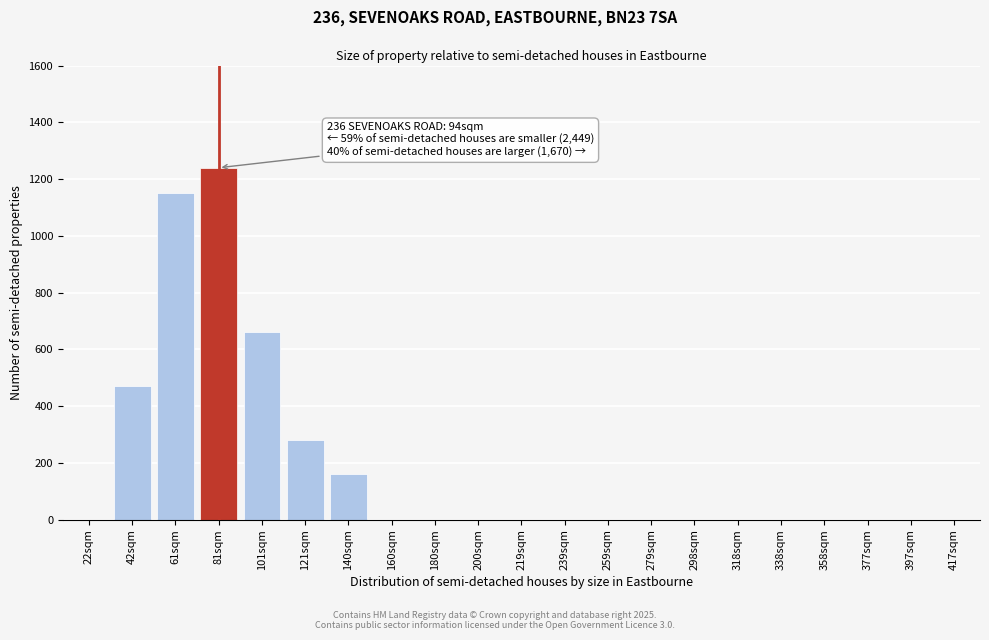

Reading left to right, transcribe all the data shown in this chart.

22sqm=0	42sqm=470	61sqm=1150	81sqm=1240	101sqm=660	121sqm=280	140sqm=160	160sqm=0	180sqm=0	200sqm=0	219sqm=0	239sqm=0	259sqm=0	279sqm=0	298sqm=0	318sqm=0	338sqm=0	358sqm=0	377sqm=0	397sqm=0	417sqm=0